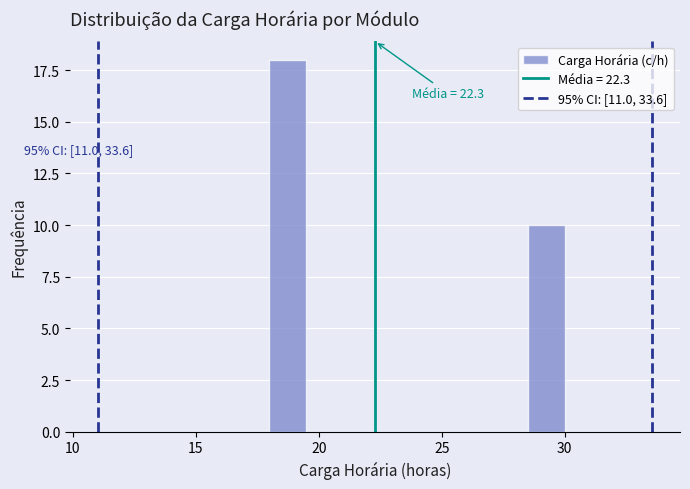

Around what value on the x-axis is the tallest bar? Give the approximate position of its centre, as read against the axis.

19.0